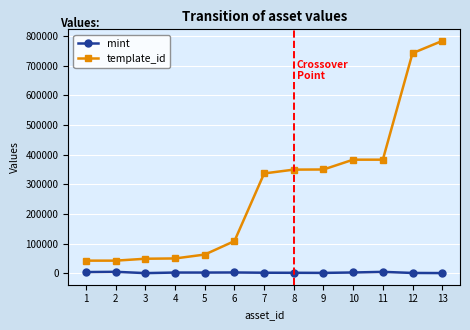

How many values in the template_id series are below 336643?

6